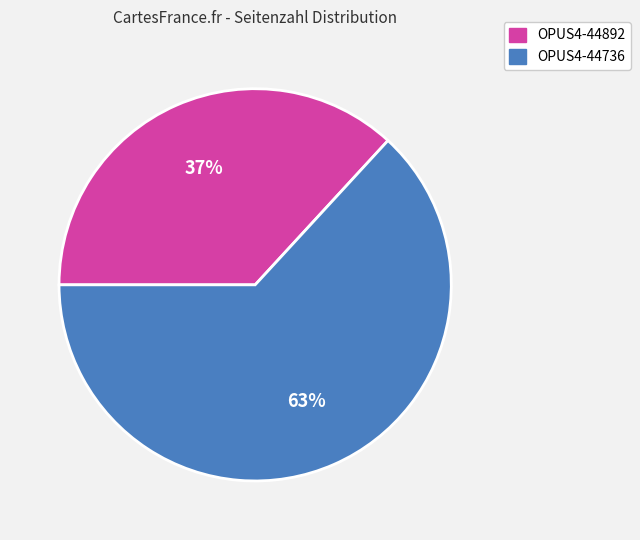

Rank the categories by value from highest to lowest.

OPUS4-44736, OPUS4-44892